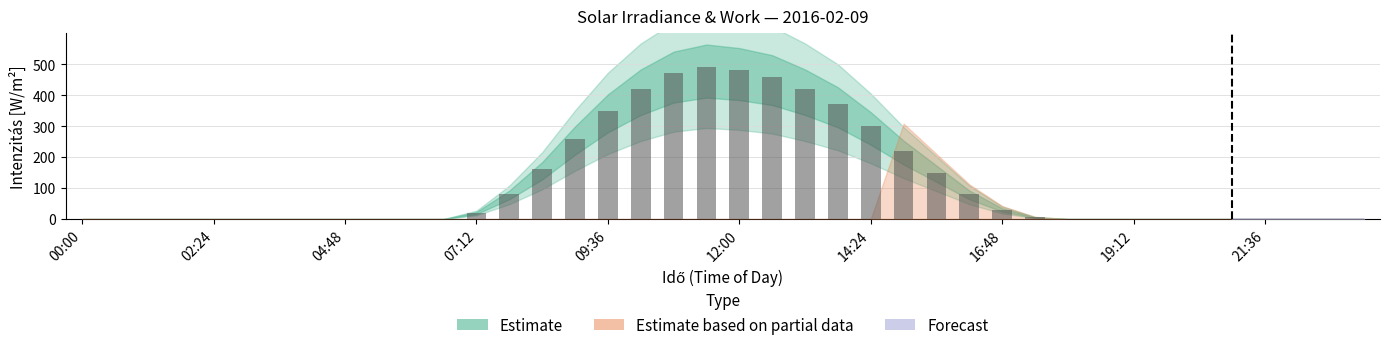

Are the bars horizontal?

No